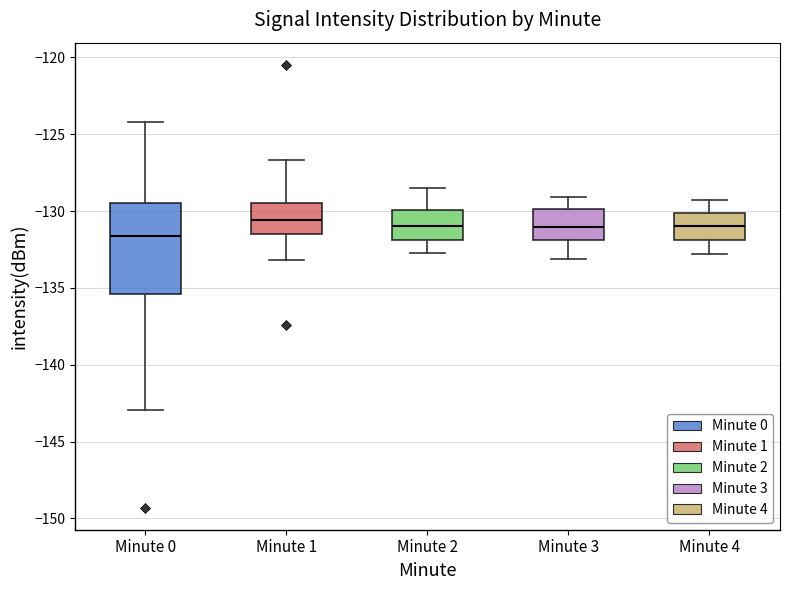

Which box is the tallest, from its lower edge to its upper edge?

Minute 0